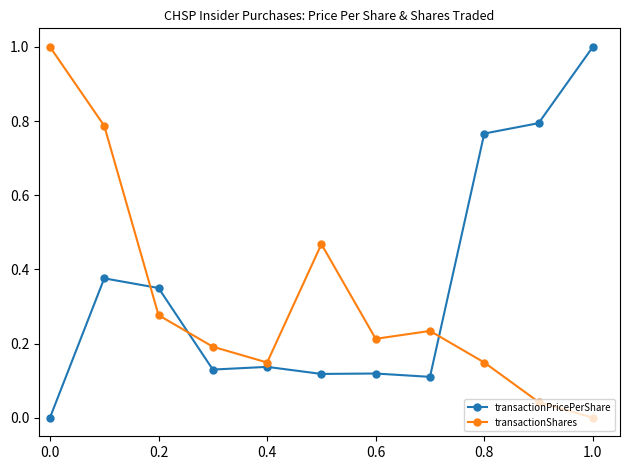

What is the difference between the maximum and minimum values in the transactionPricePerShare series?

1.0